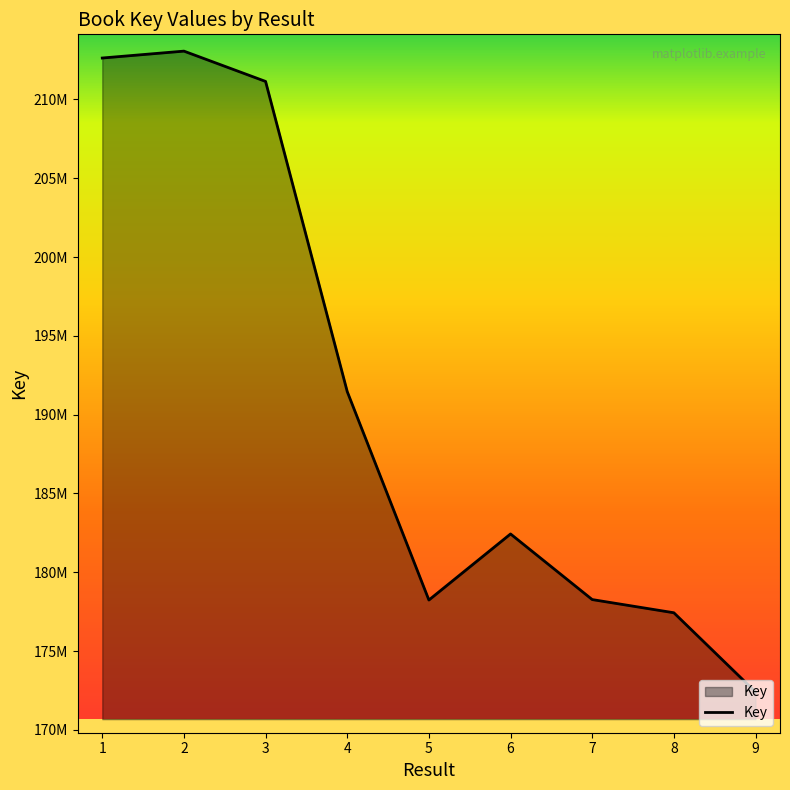

Where does the data first go above 182432990?

1